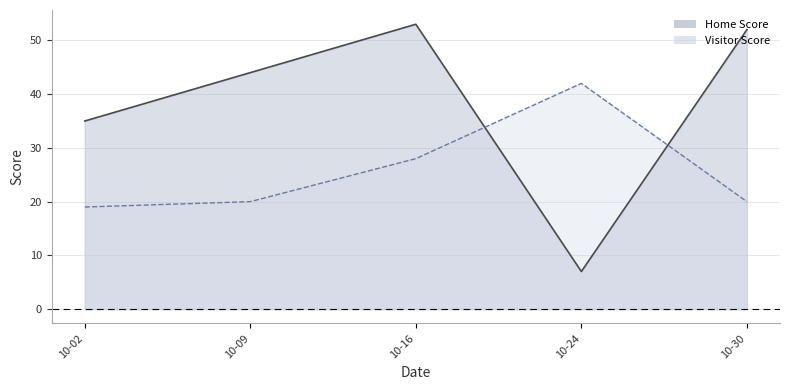

Does the chart display data point markers on the line(s)?

No